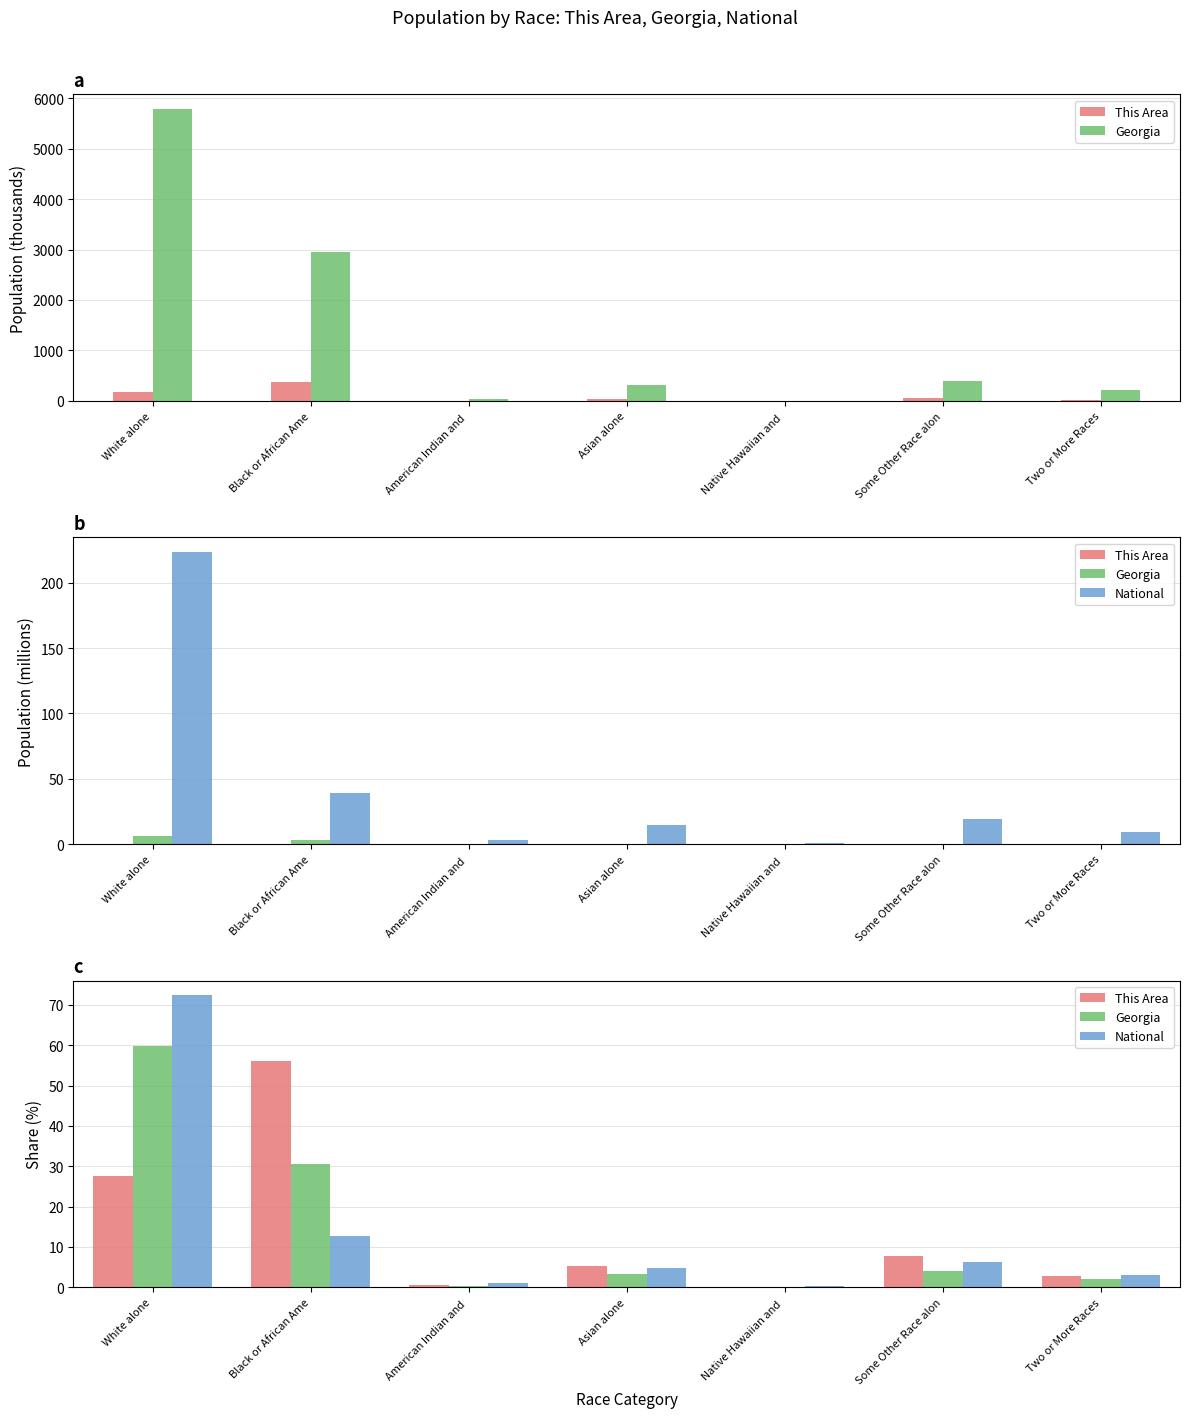

Rank the categories by Georgia value from lowest to highest.

Native Hawaiian and , American Indian and , Two or More Races, Asian alone, Some Other Race alon, Black or African Ame, White alone